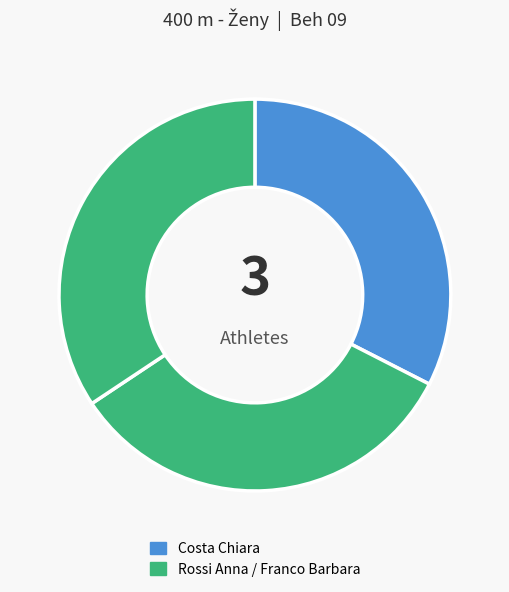

How many slices are in this pie chart?

3